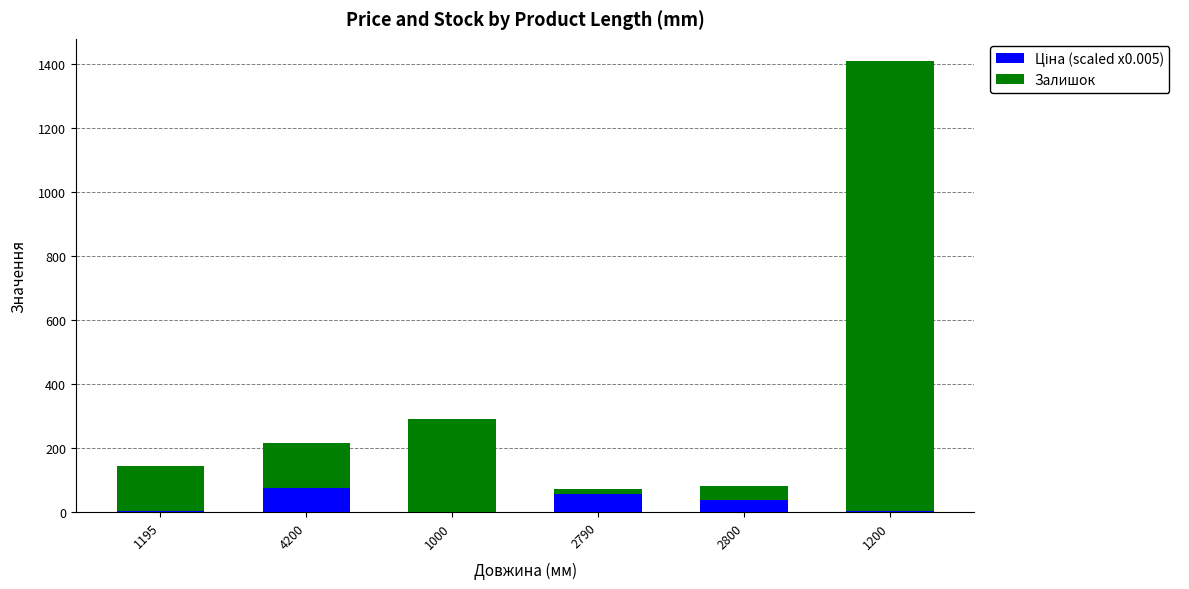

What is the total value across all series at 1195?

144.1